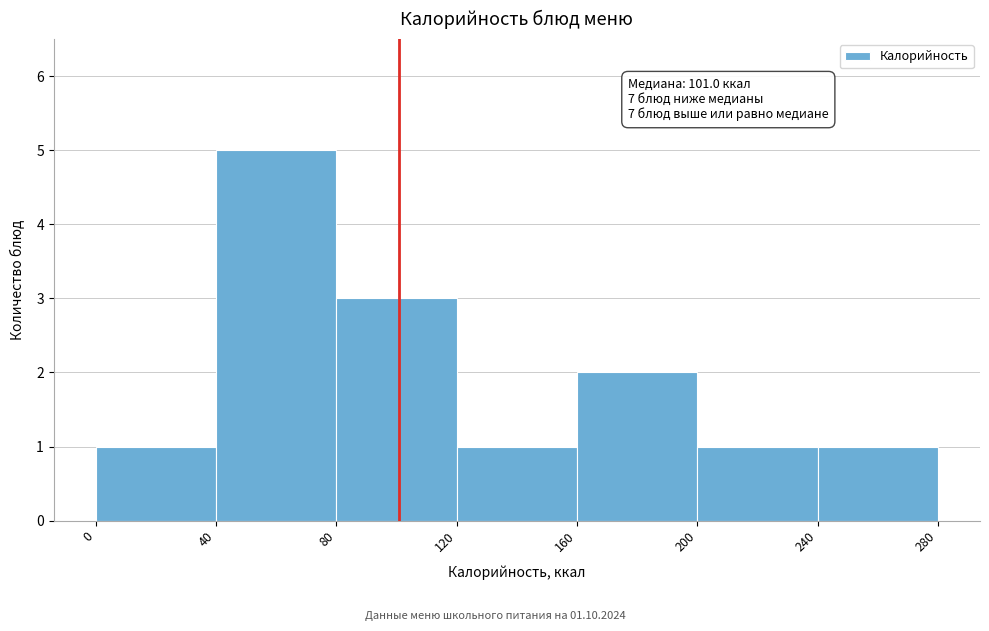

Which range on the x-axis has the tallest bar?

40 to 80